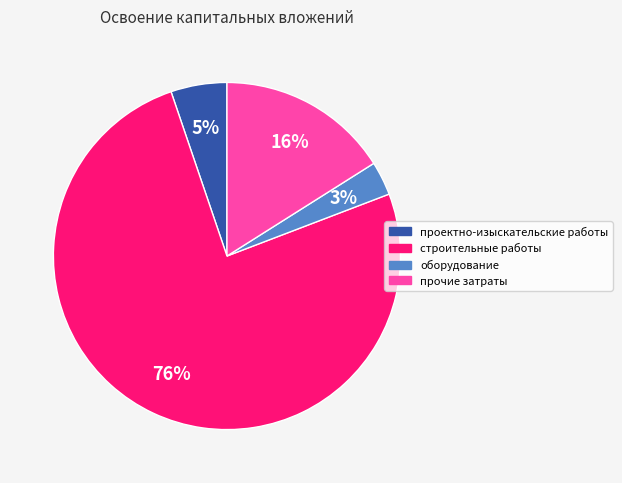

Which slice is the smallest?

оборудование